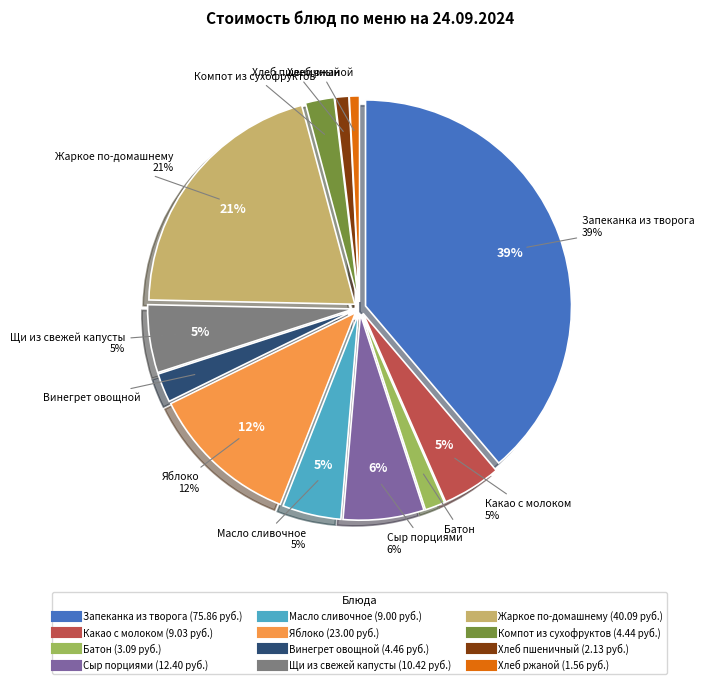

To the nearest percent, what percentage of the pie is Щи из свежей капусты?

5%